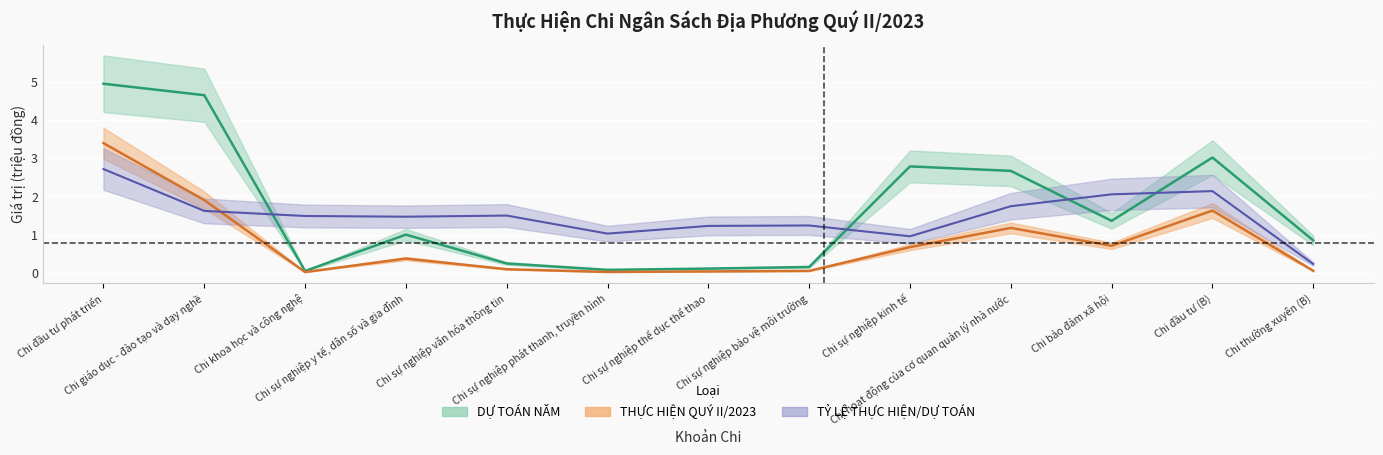

True or false: THỰC HIỆN QUÝ II/2023 and DỰ TOÁN NĂM intersect in this chart.

False